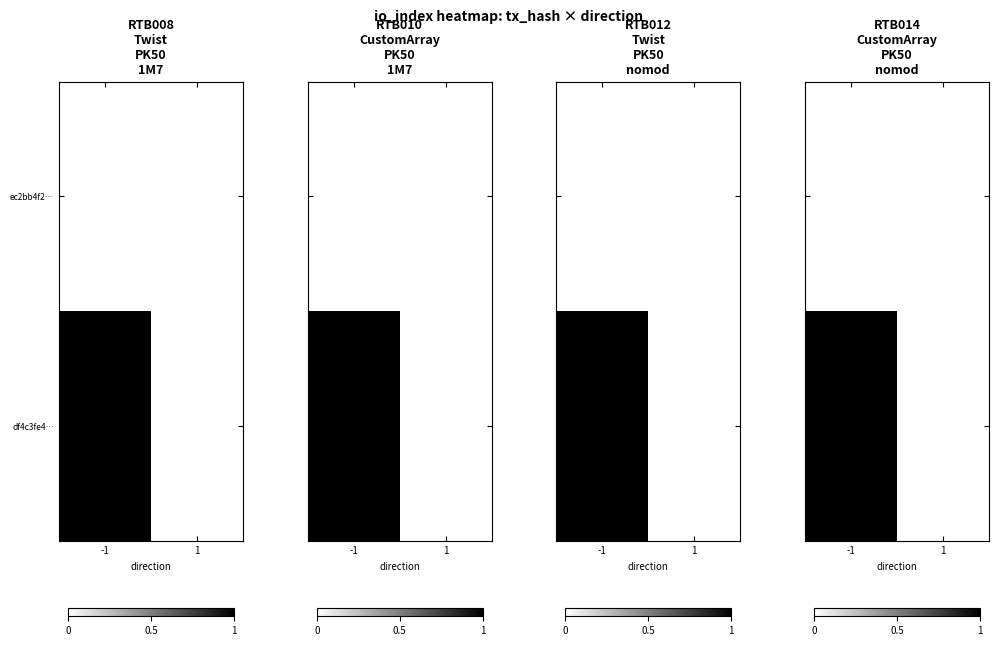

What is the sum of all df4c3fe4… values?

1